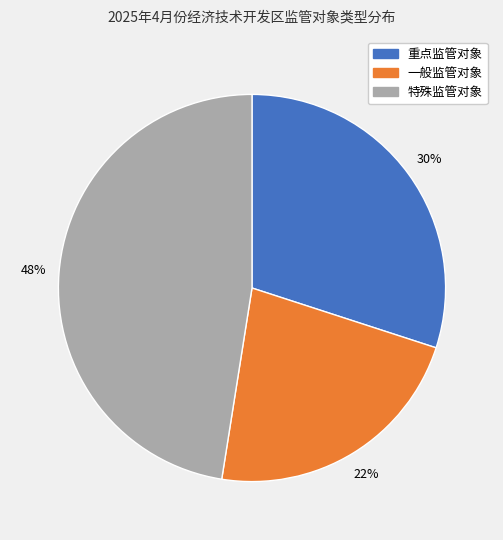

Rank the categories by value from lowest to highest.

一般监管对象, 重点监管对象, 特殊监管对象